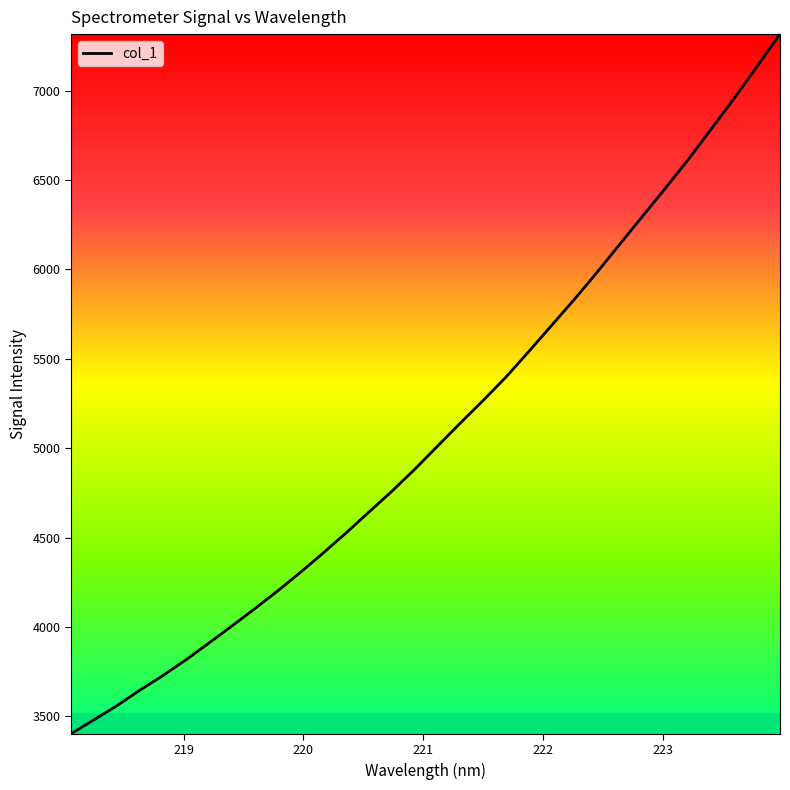

Reading left to right, transcribe all the data shown in this chart.

3402.8	3481.0	3559.2	3646.3	3727.2	3814.6	3907.9	4003.1	4099.6	4199.0	4303.4	4412.0	4524.4	4641.0	4757.1	4879.8	5009.7	5139.1	5265.8	5396.9	5540.1	5686.5	5832.6	5985.4	6143.1	6300.4	6457.2	6617.5	6787.4	6958.4	7136.6	7316.7